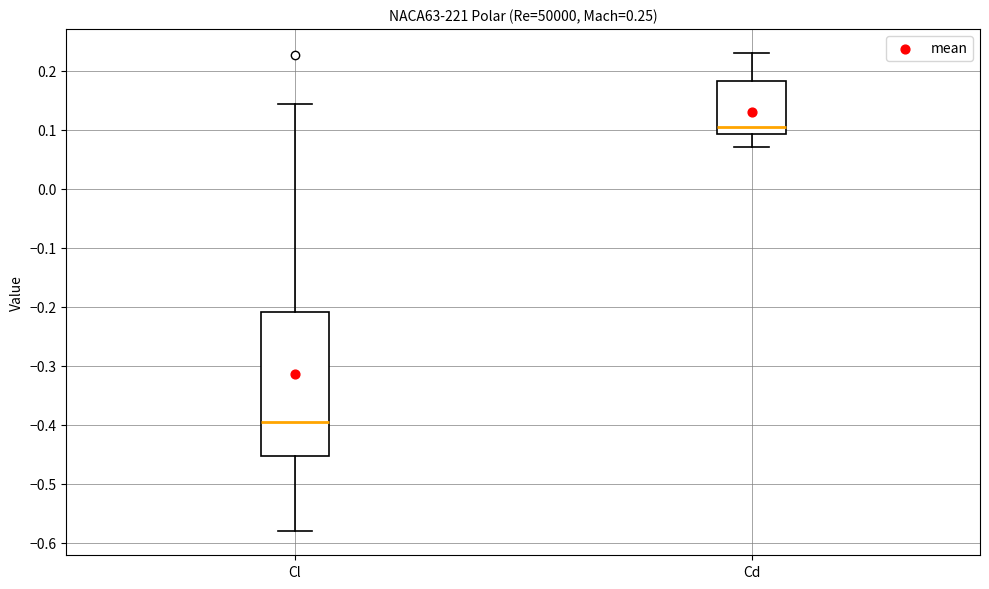

Which box's median line is the lowest?

Cl